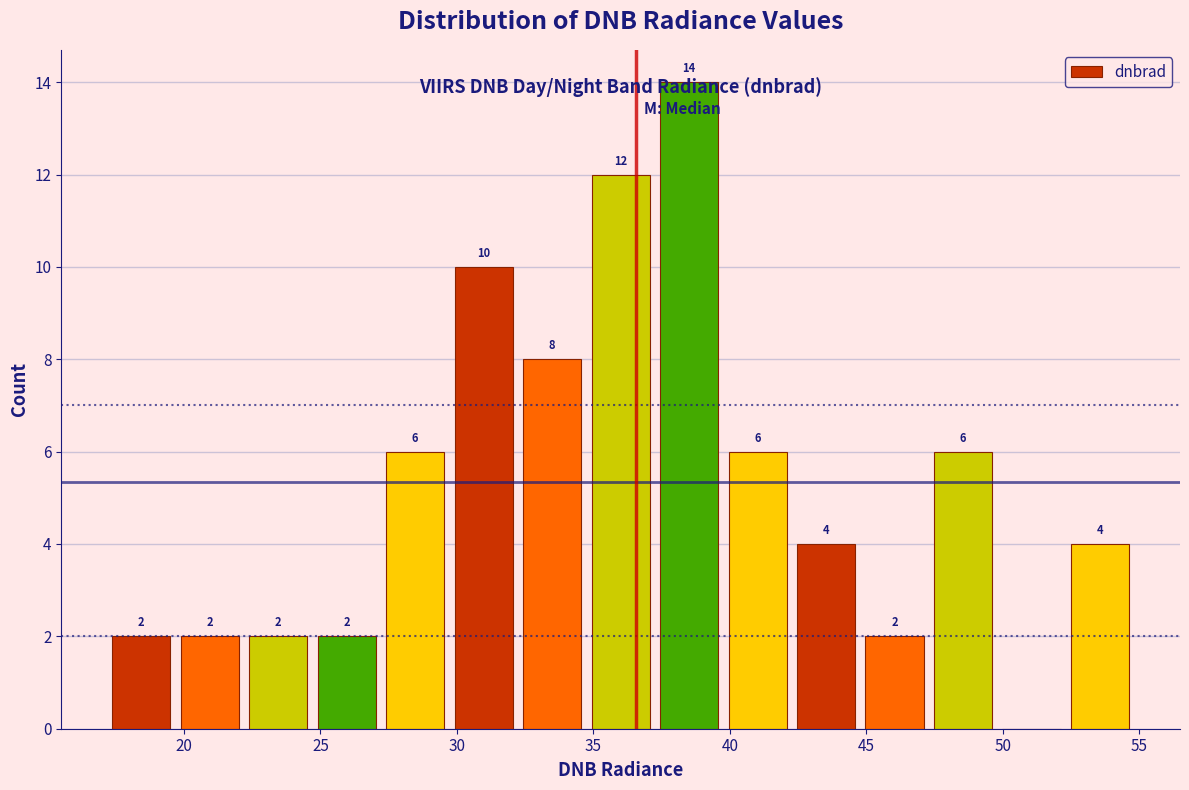

Over which range of the x-axis is the bar tallest?

37.5 to 40.0